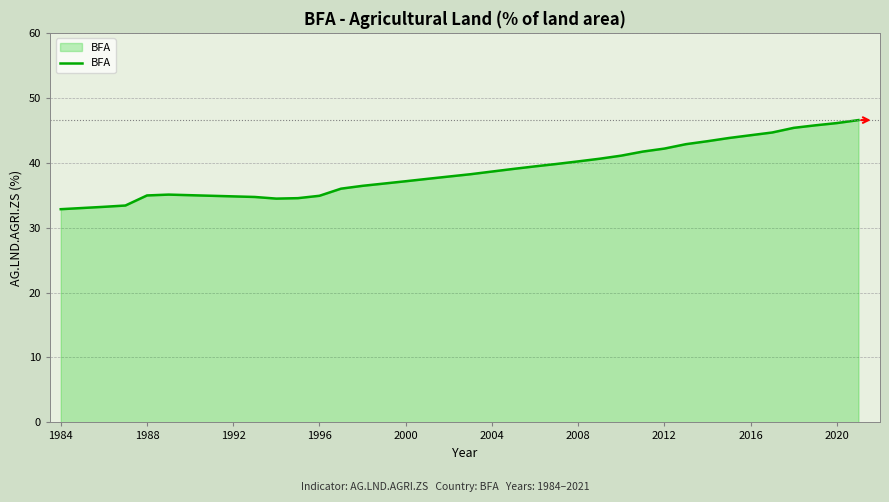

What is the maximum value shown in the chart?

46.6